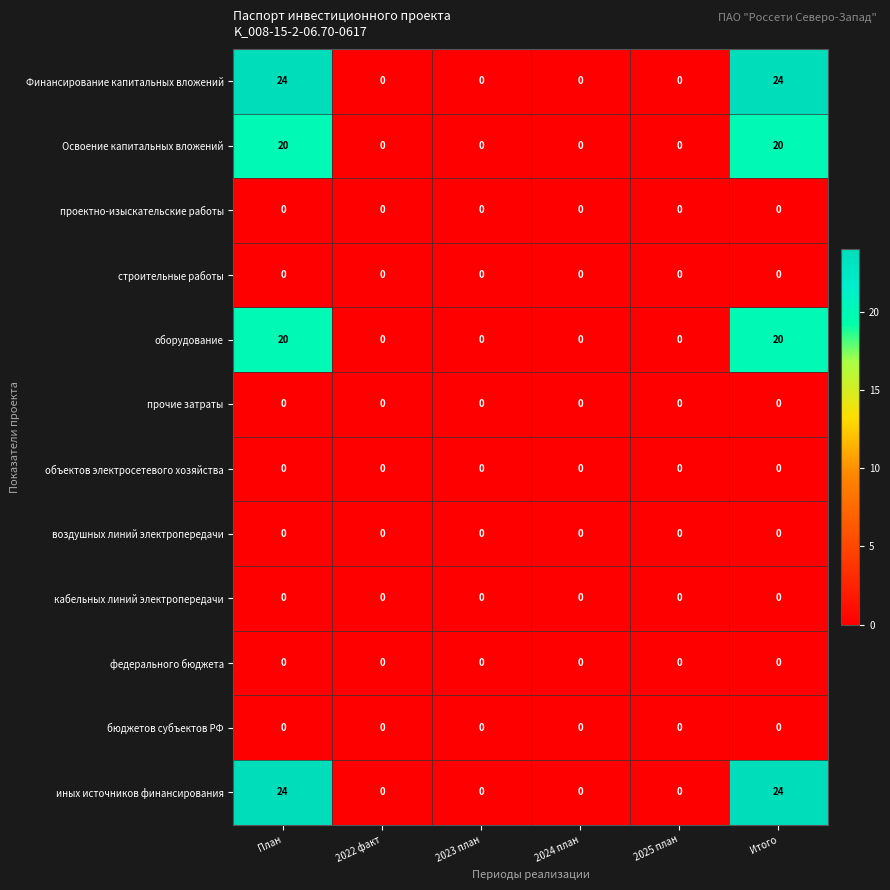

Is the value of иных источников финансирования at Итого greater than the value of федерального бюджета at 2023 план?

Yes